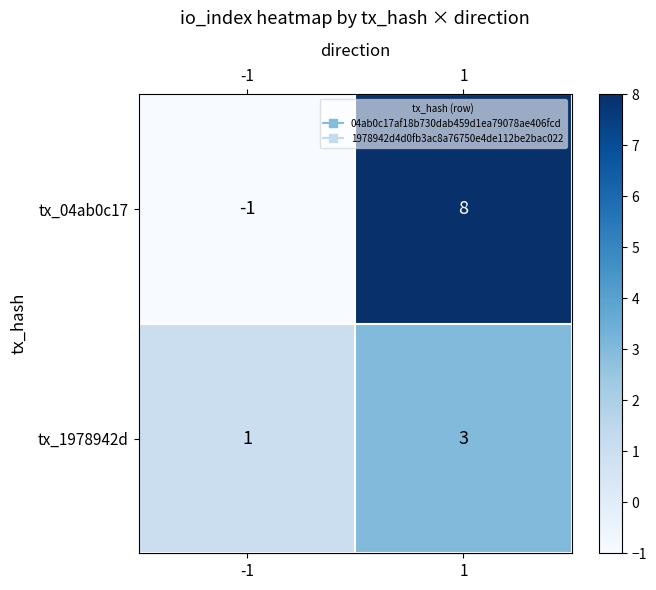

Rank the categories by tx_1978942d value from lowest to highest.

-1, 1